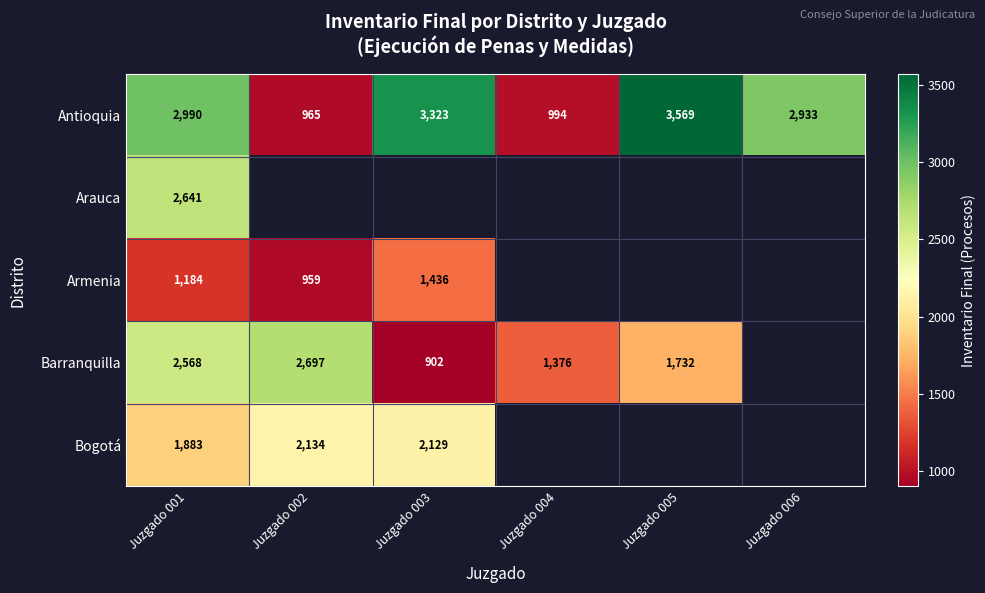

The value of Arauca at Juzgado 001 is 2641. True or false?

True